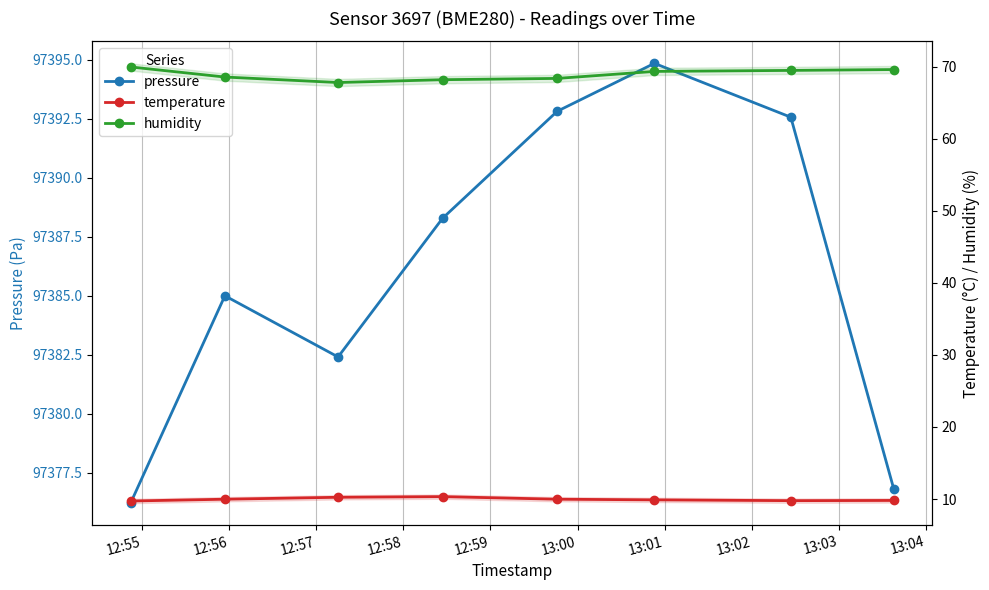

At how many categories does at least one series exceed 6234?

8